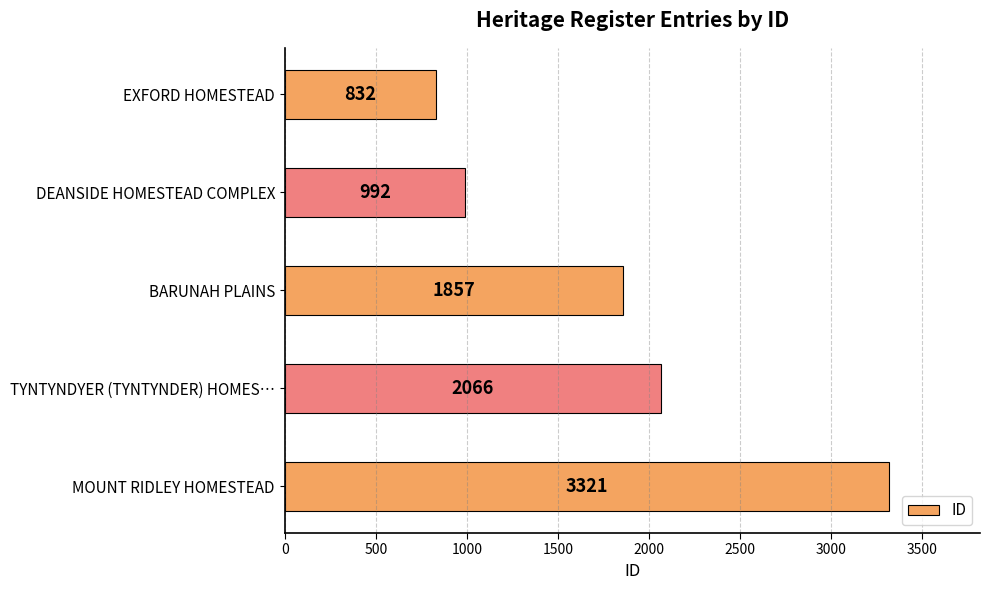

Rank the categories by value from lowest to highest.

EXFORD HOMESTEAD, DEANSIDE HOMESTEAD COMPLEX, BARUNAH PLAINS, TYNTYNDYER (TYNTYNDER) HOMES…, MOUNT RIDLEY HOMESTEAD